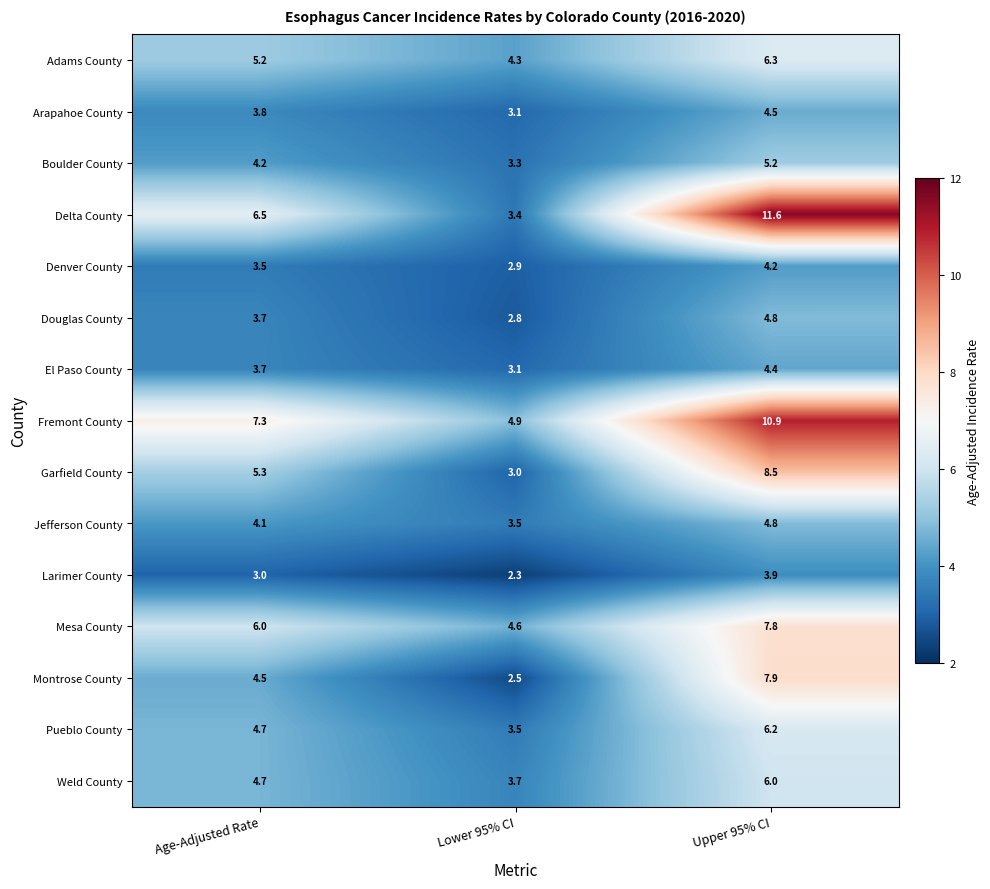

Which series changed the most between Age-Adjusted Rate and Lower 95% CI?

Delta County